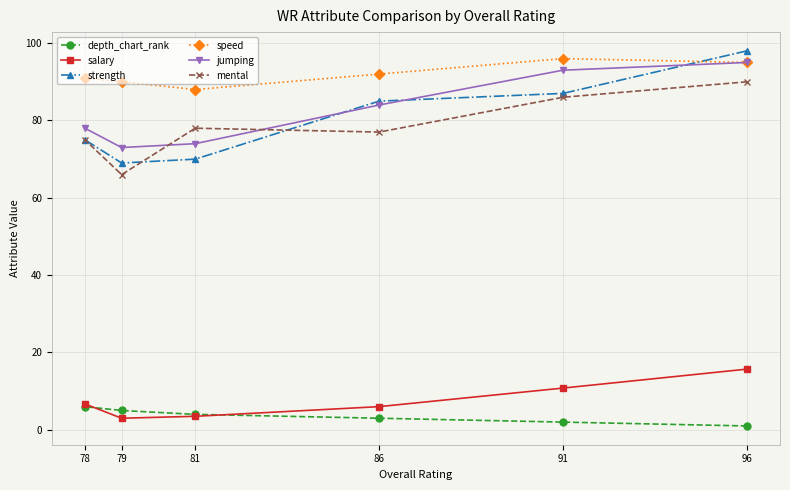

What is the total value across all series at 79?

306.0